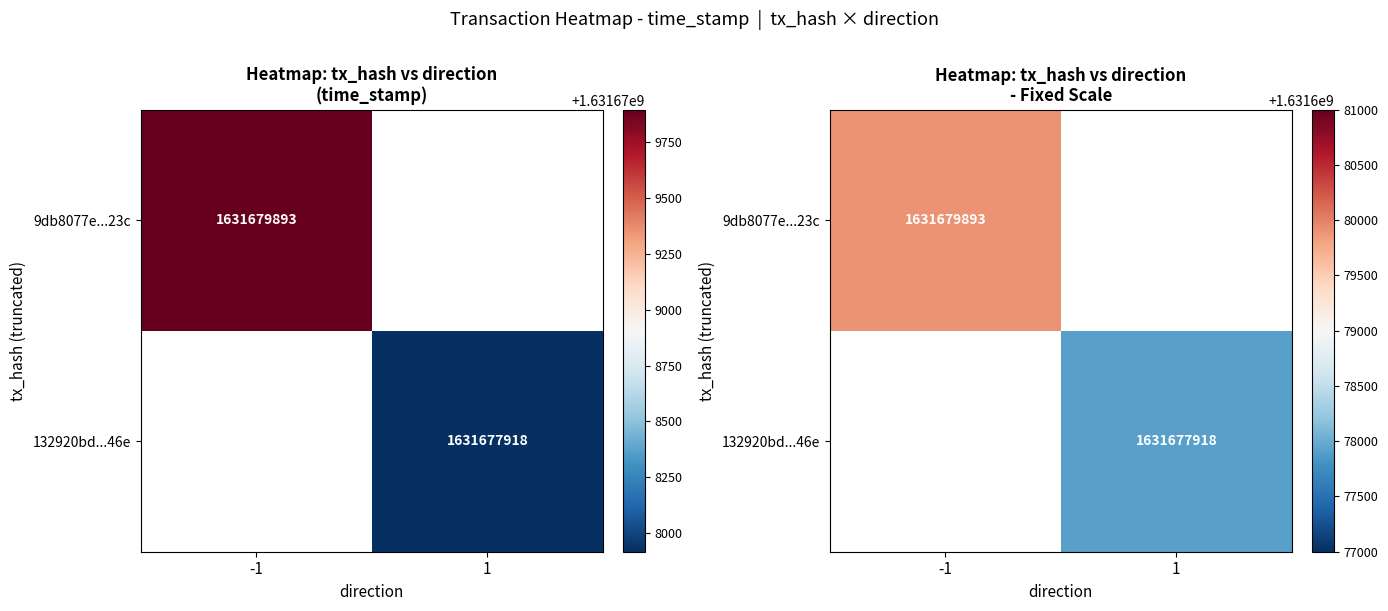

Is the value of 9db8077e...23c at 1 greater than the value of 132920bd...46e at 1?

No